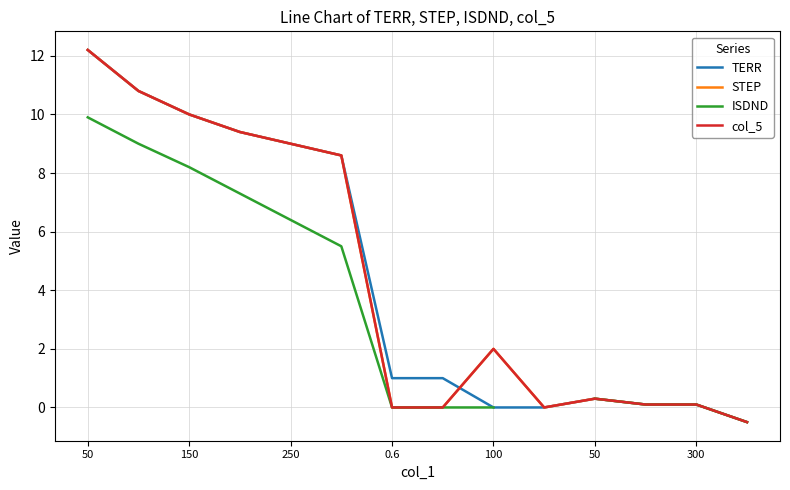

How many data points does each series have?

14